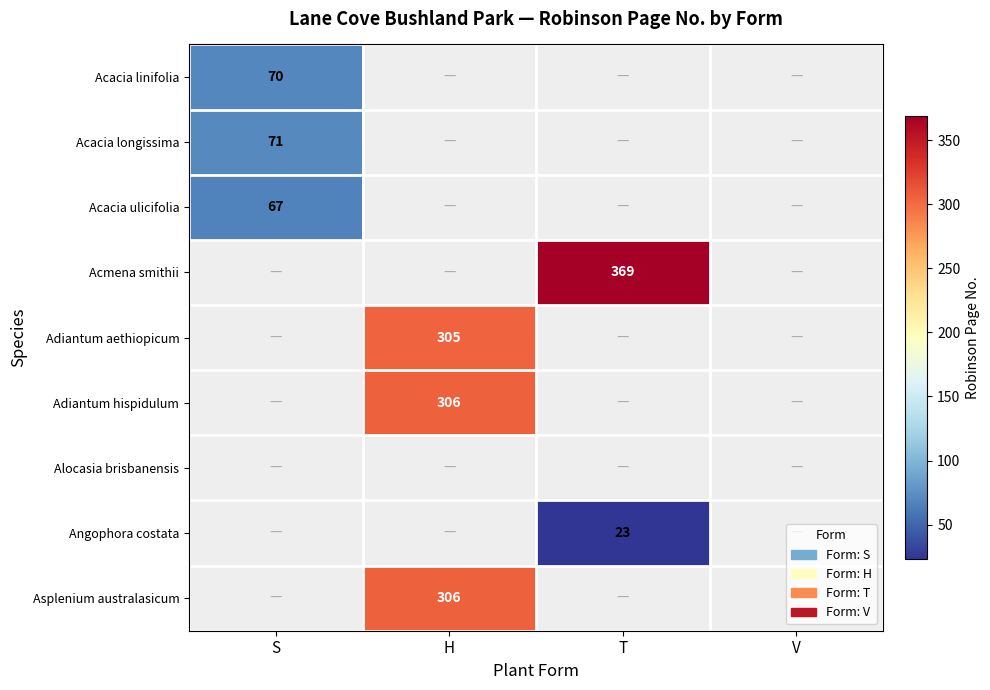

At how many categories does at least one series exceed 29?

3